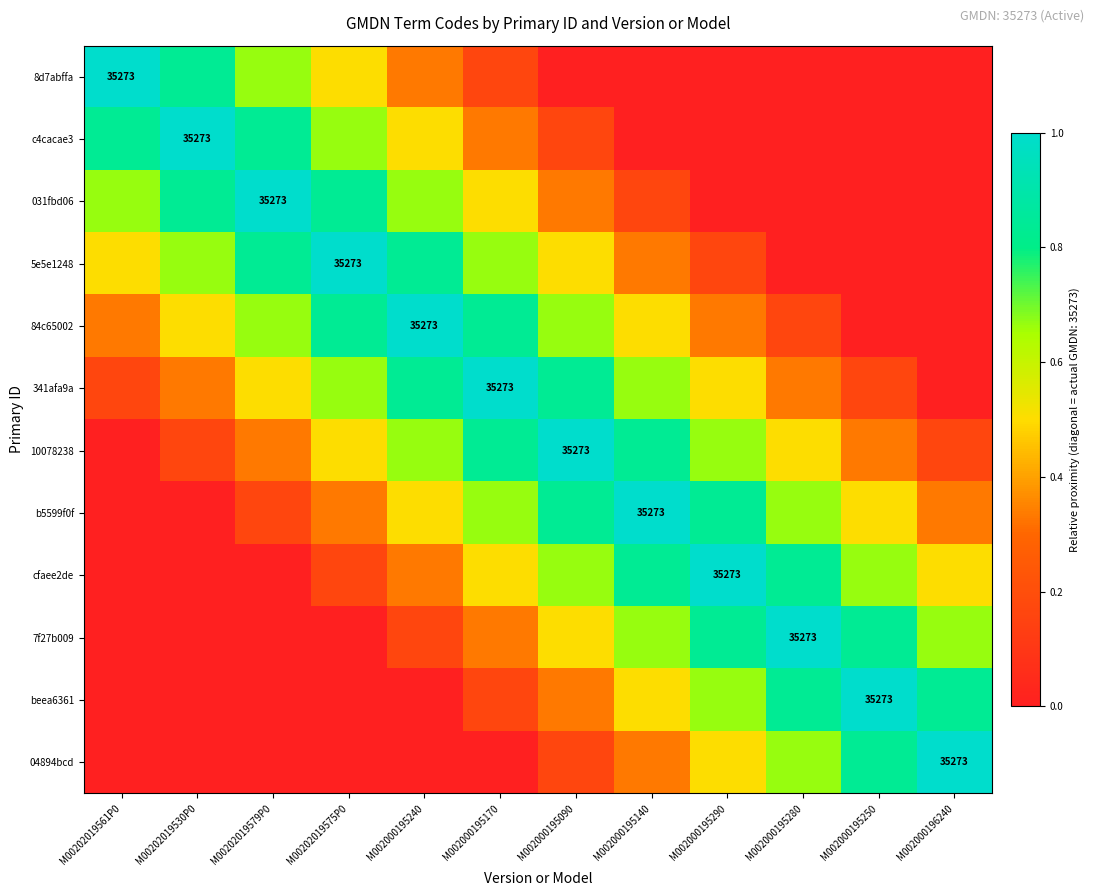

What is the total value across all series at M00202019575P0?

5.5